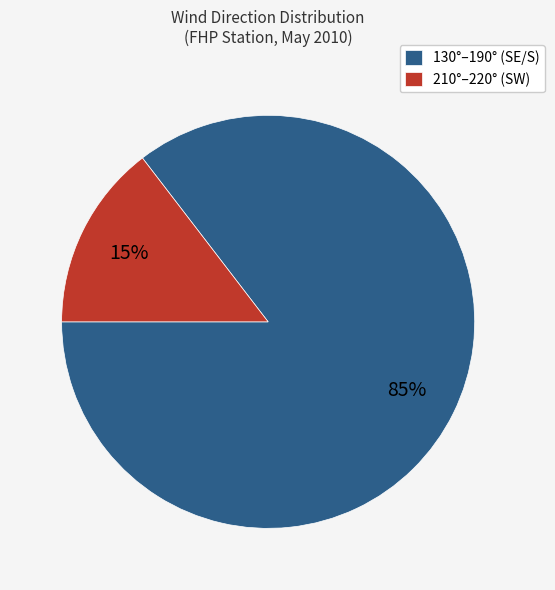

How many segments does this pie chart have?

2